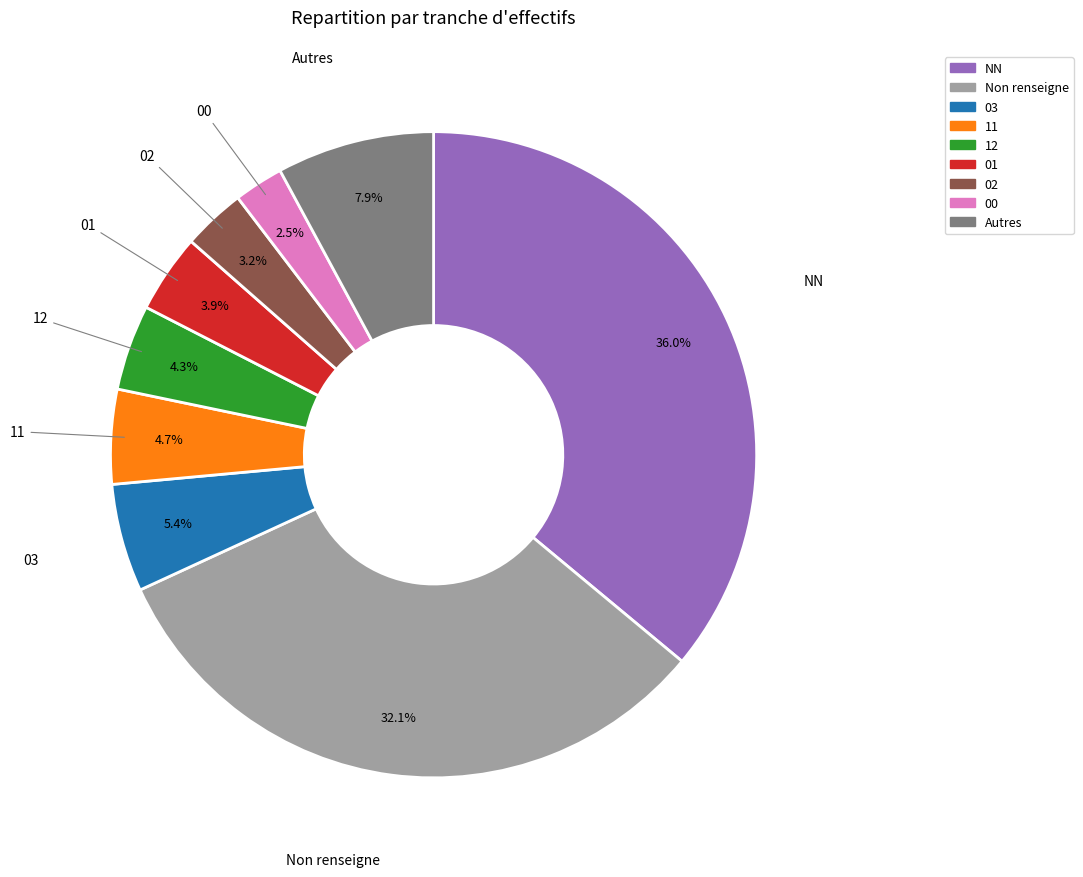

Which has a higher value, 11 or Non renseigne?

Non renseigne